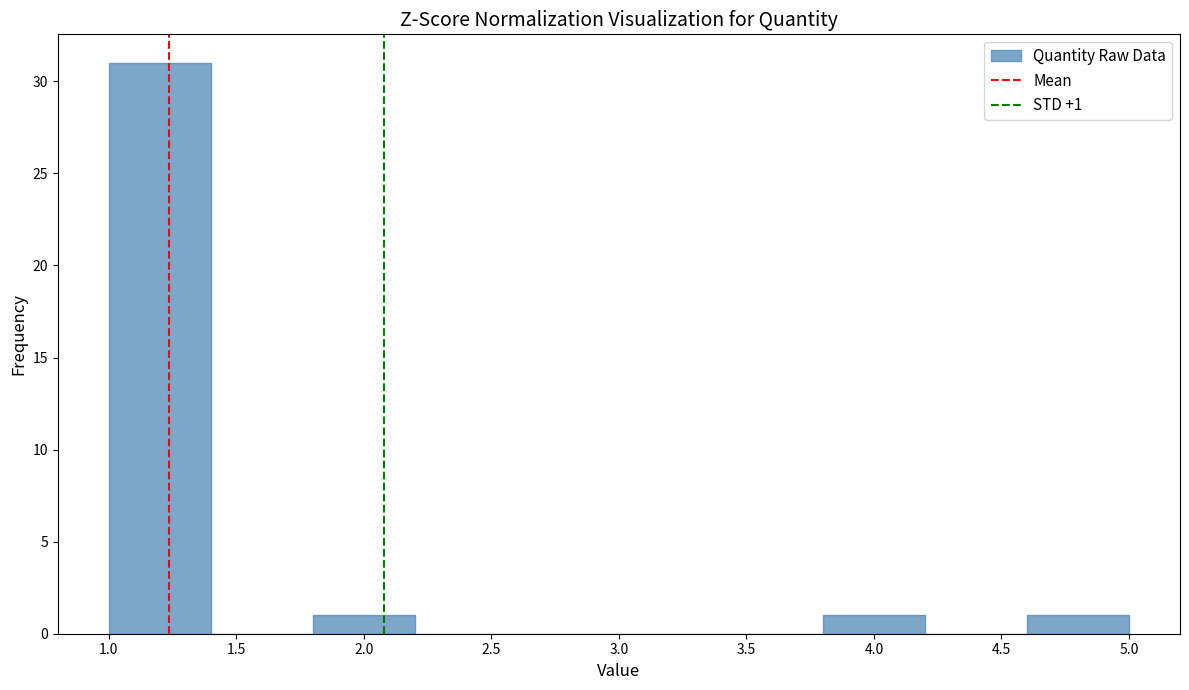

Which range on the x-axis has the tallest bar?

1.0 to 1.4